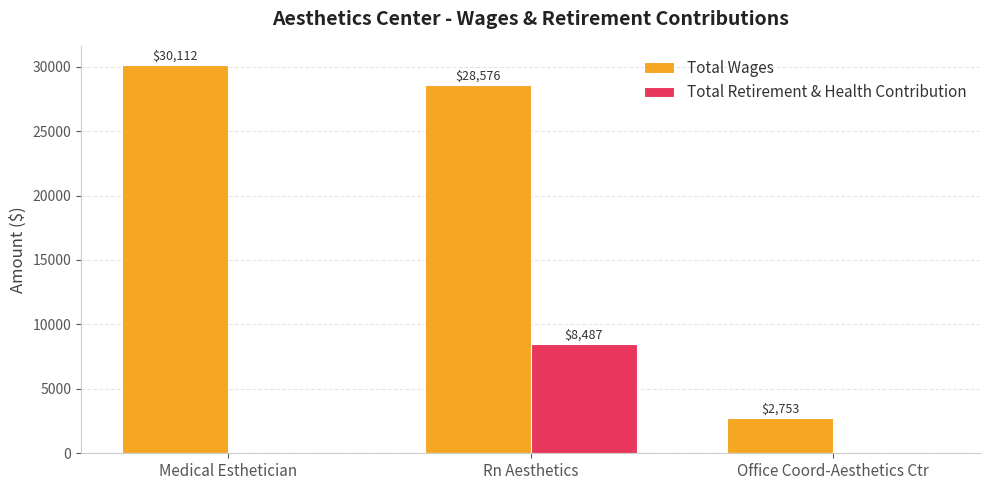

Reading right to left, list all the values displayed in this chart.

Total Wages: Office Coord-Aesthetics Ctr=2753	Rn Aesthetics=28576	Medical Esthetician=30112
Total Retirement & Health Contribution: Office Coord-Aesthetics Ctr=0	Rn Aesthetics=8487	Medical Esthetician=0